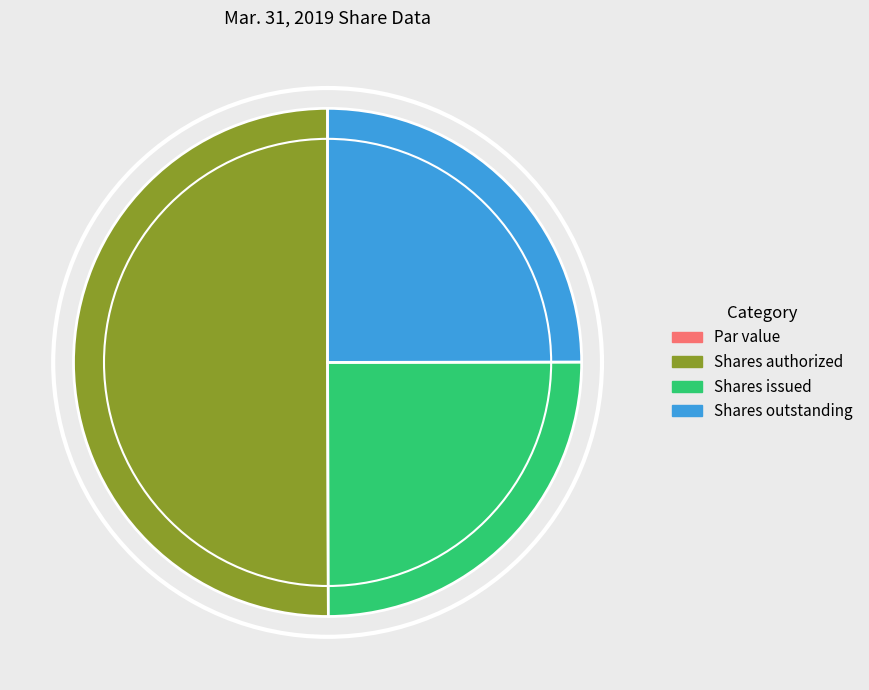

Is the sum of Shares authorized and Shares issued greater than half?

Yes